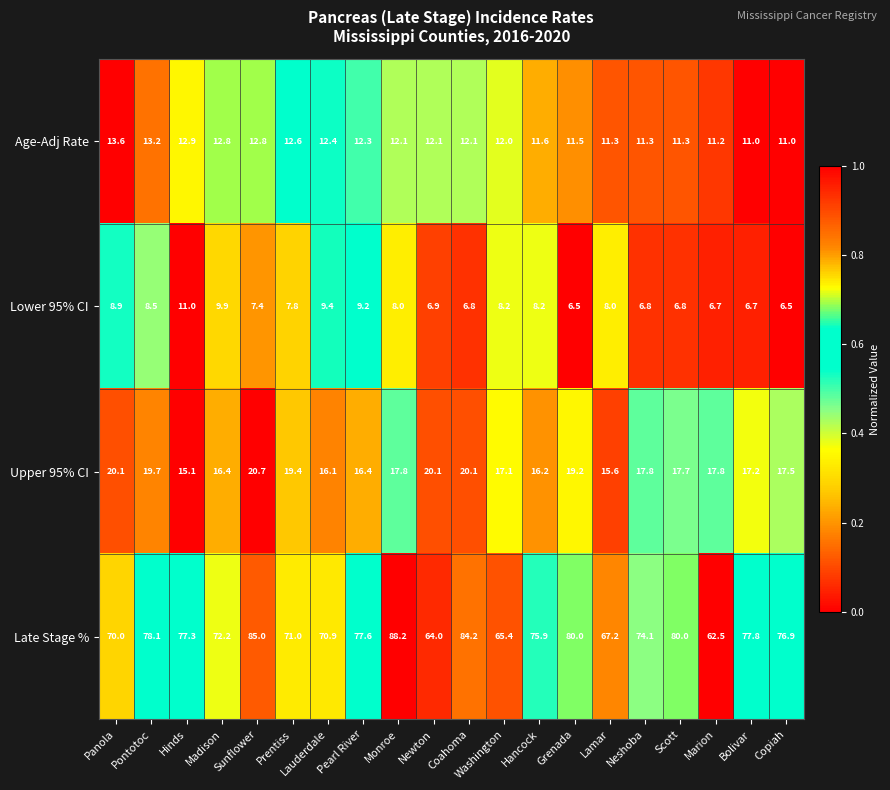

At which label is Age-Adj Rate closest to 12?

Washington